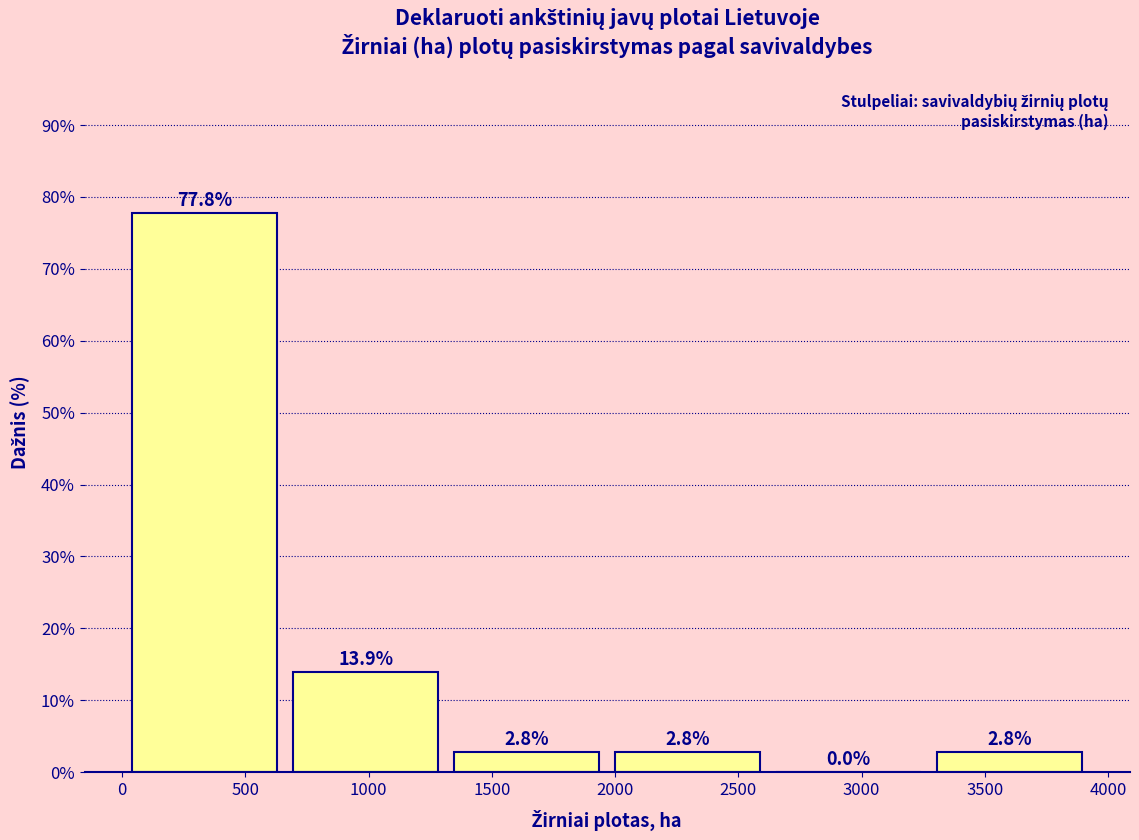

Reading left to right, list every bar in this chart as the range it spans on the x-axis followed by its height. The bar edges are not printed on the chart, so give them approximately, as read against the axis.

0 to 650: 77.8
650 to 1300: 13.9
1300 to 1950: 2.8
1950 to 2600: 2.8
2600 to 3250: 0.0
3250 to 3950: 2.8